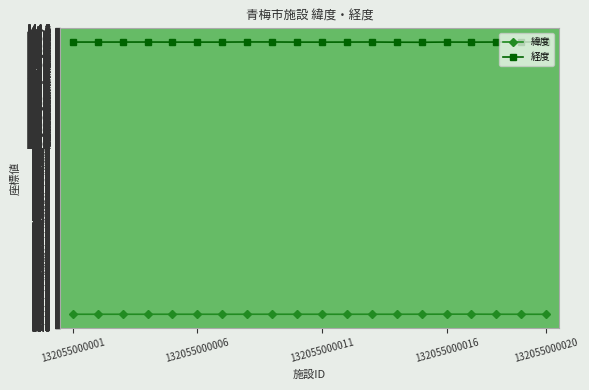

True or false: 緯度 and 経度 cross at least once.

False